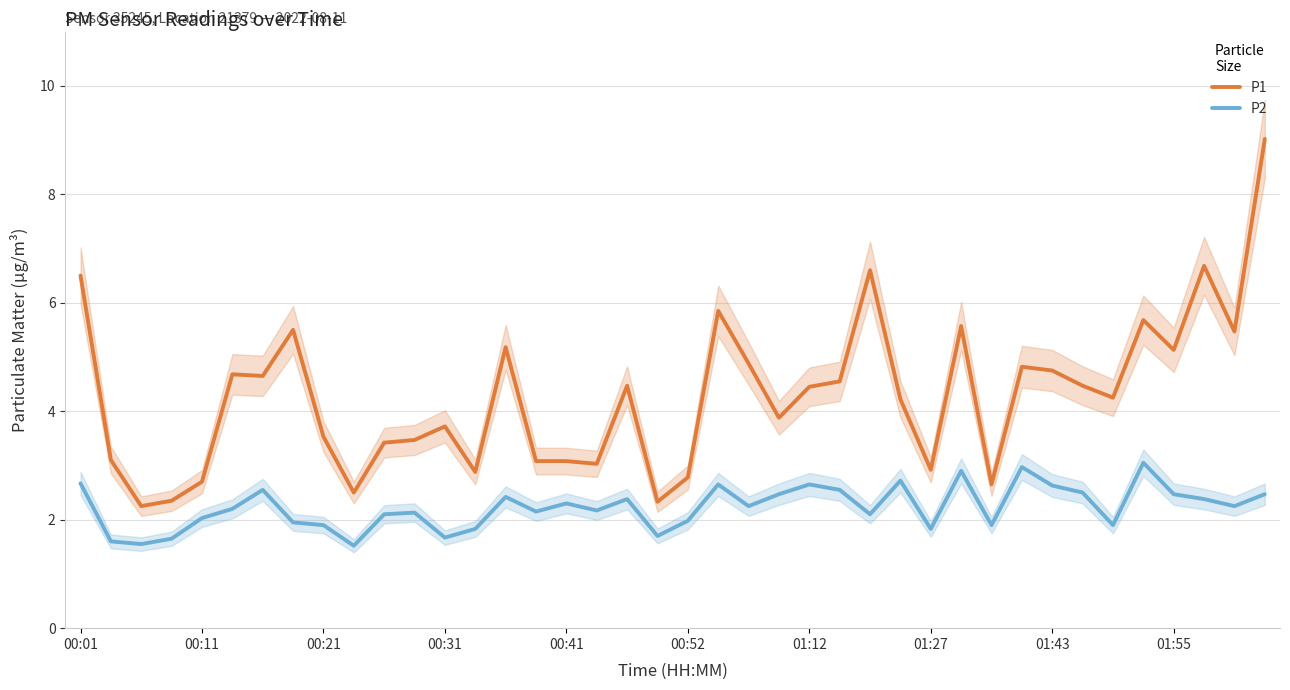

True or false: P1 and P2 cross at least once.

False